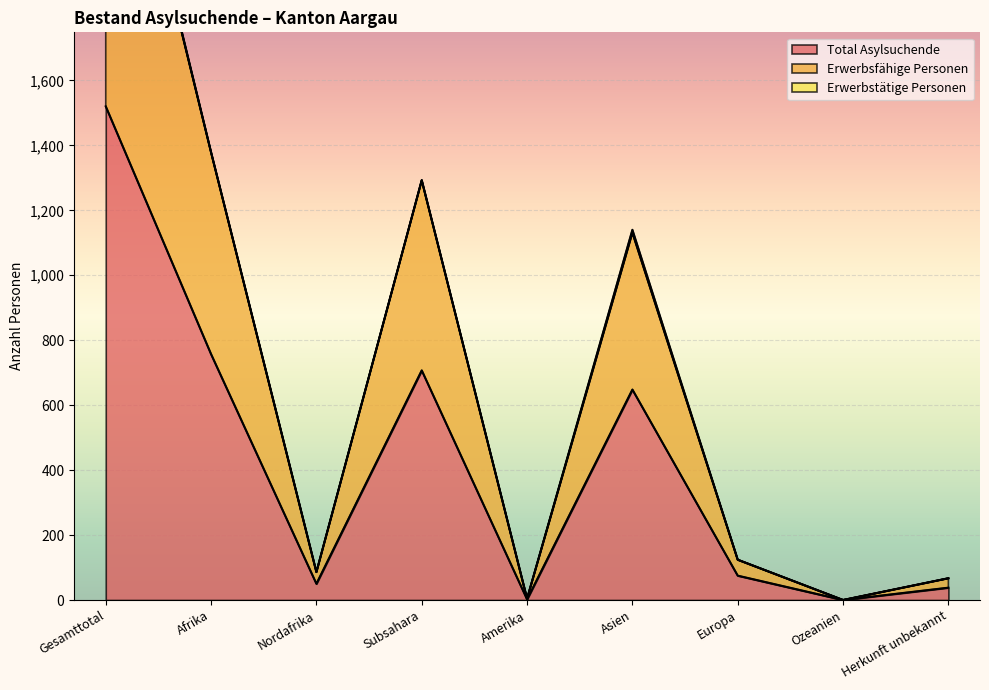

Is it true that Erwerbsfähige Personen equals 1248 at Ozeanien?

False